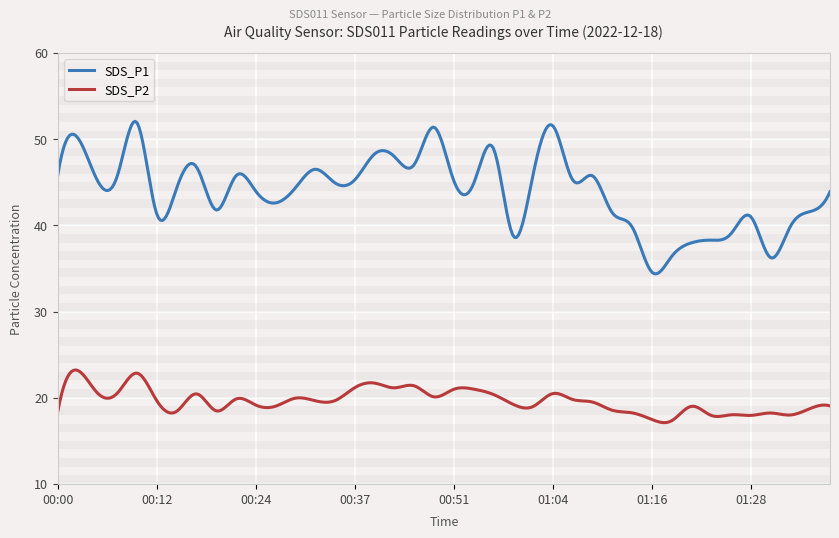

Rank the series by their average value, from lowest to highest.

SDS_P2, SDS_P1